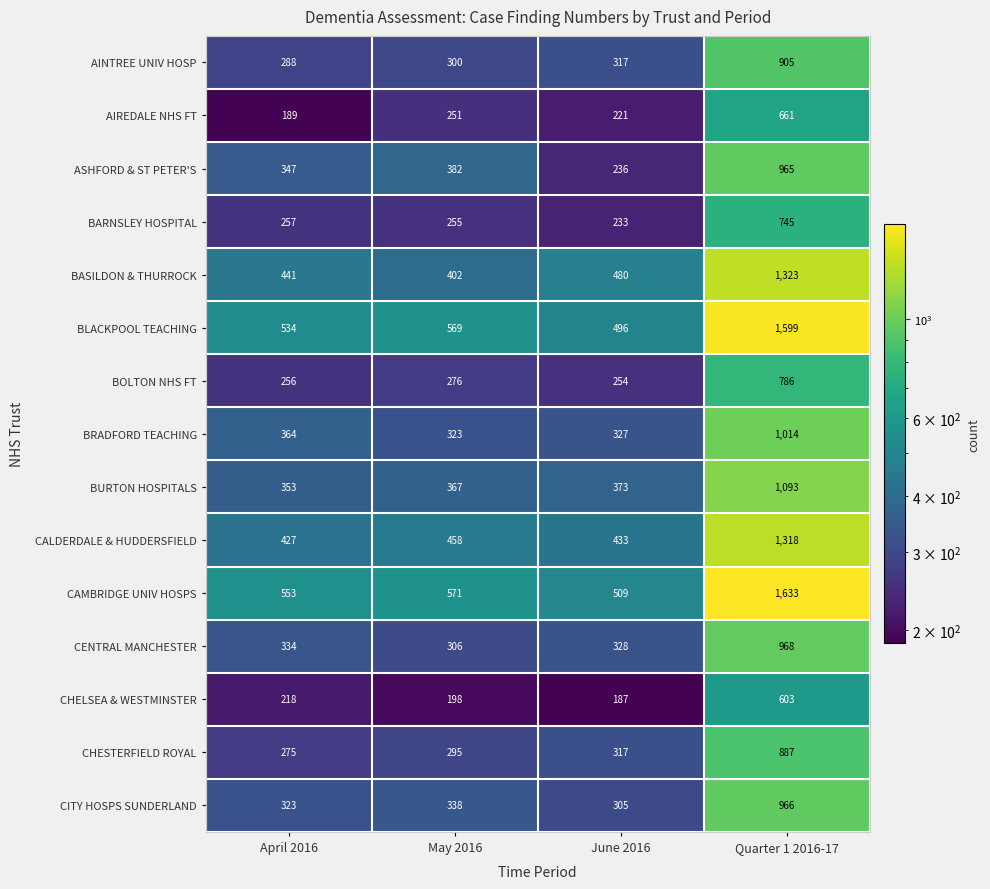

At which category does the chart reach its peak across all series?

Quarter 1 2016-17